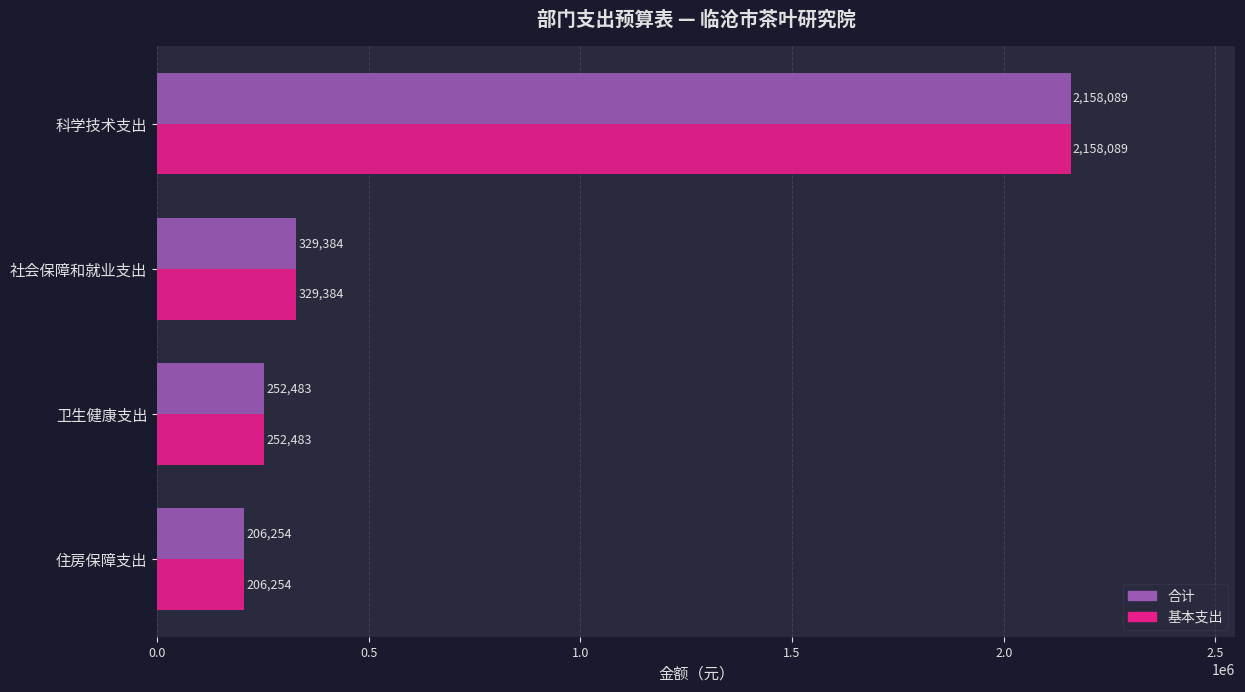

The 合计 series shows 2158089.5 at 科学技术支出. True or false?

True